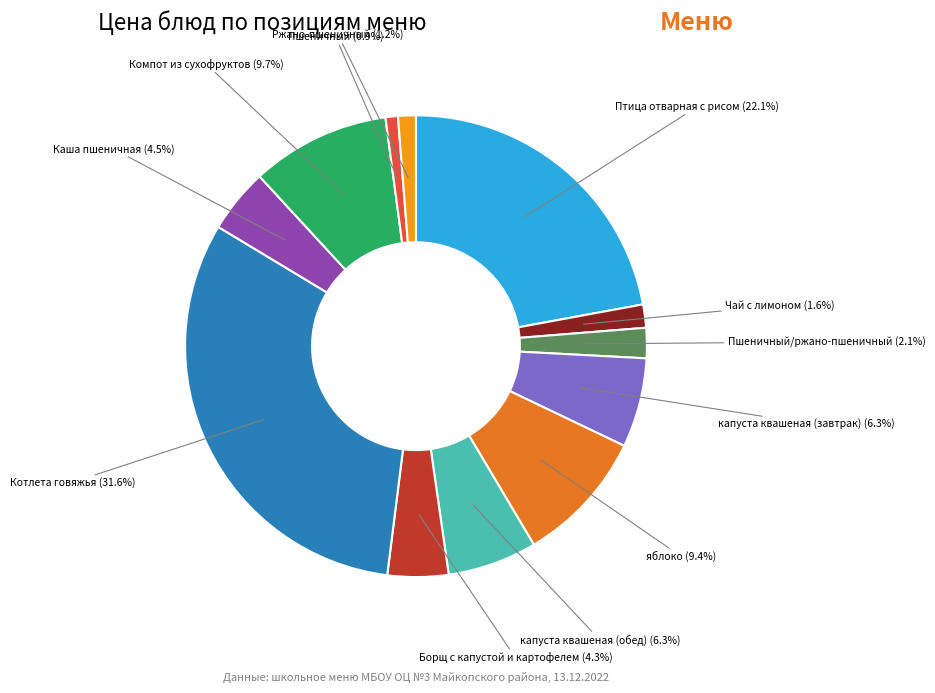

How many slices are in this pie chart?

12